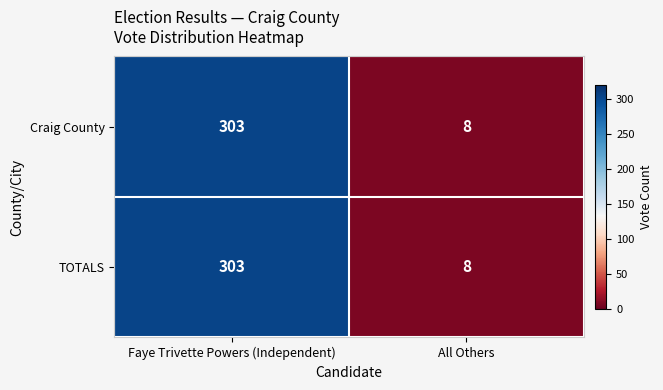

What is the total value across all series at Faye Trivette Powers (Independent)?

606